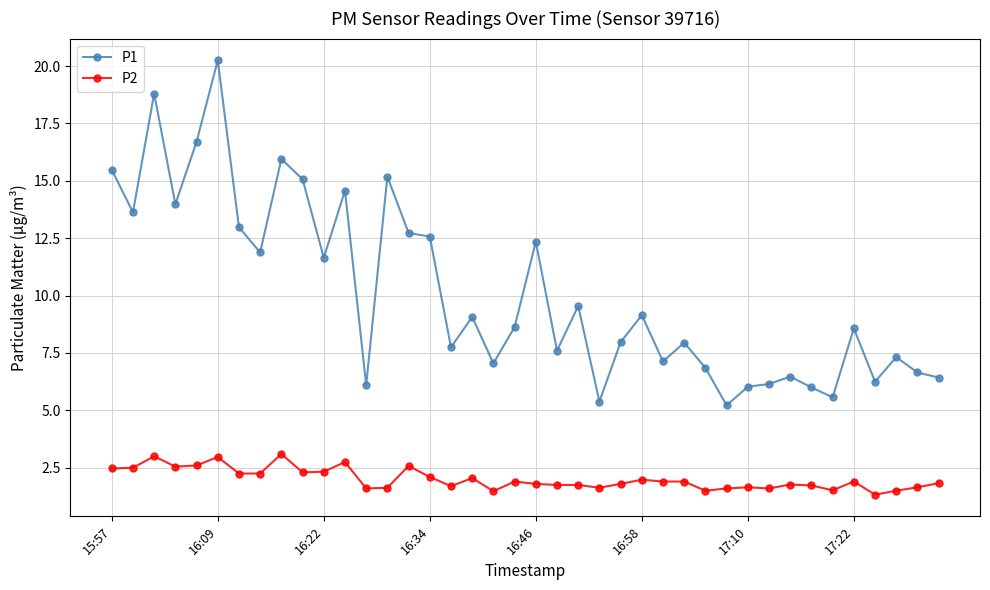

True or false: P2 and P1 cross at least once.

False